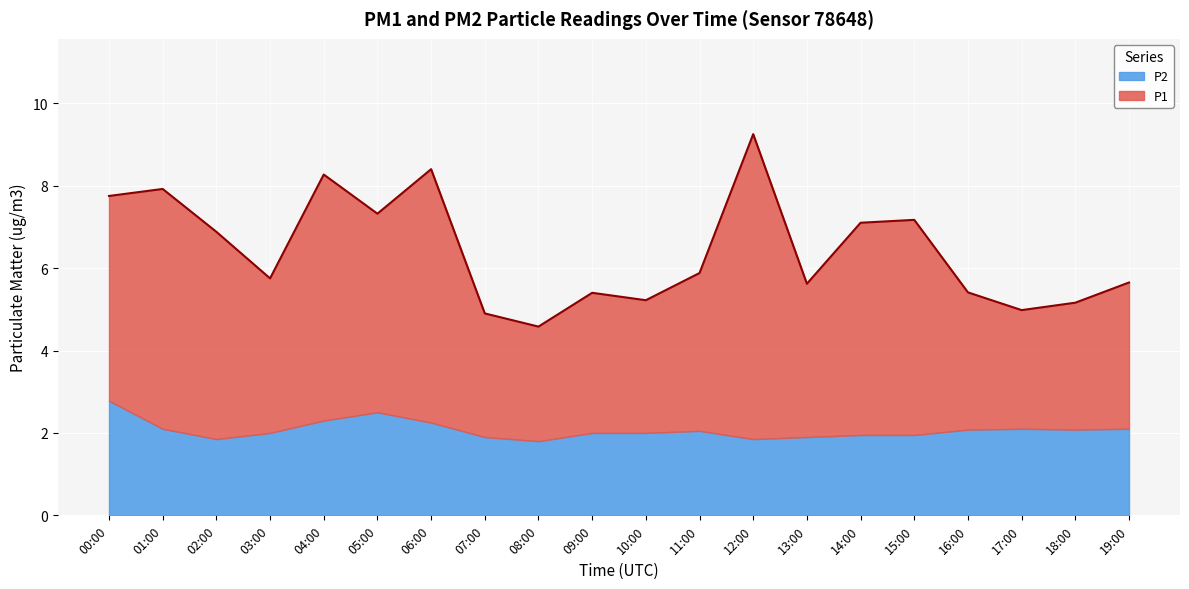

What is the minimum value shown in the chart?

4.6